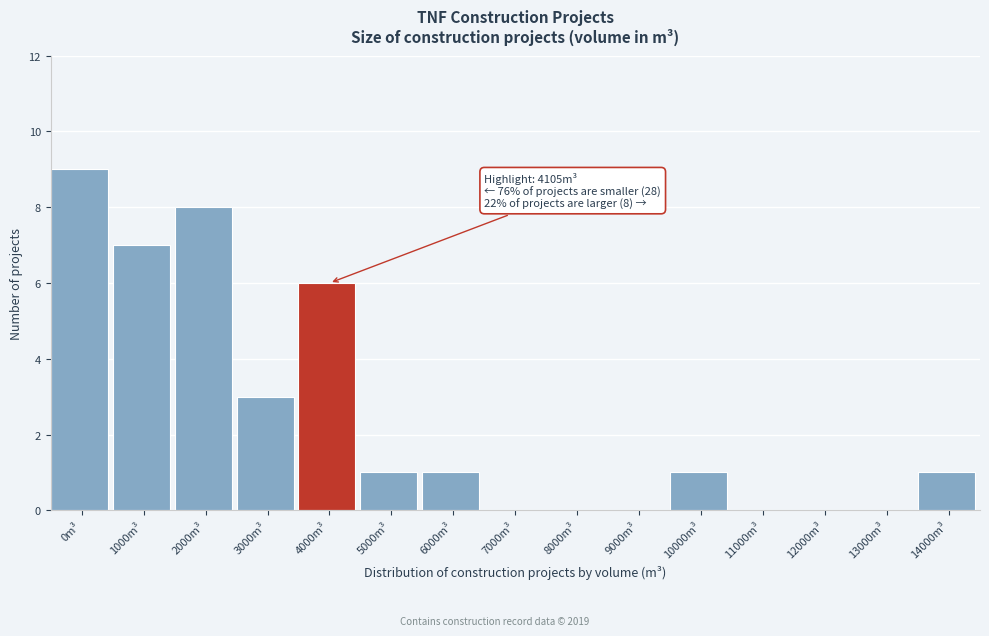

Reading left to right, list all the values displayed in this chart.

0m³=9	1000m³=7	2000m³=8	3000m³=3	4000m³=6	5000m³=1	6000m³=1	7000m³=0	8000m³=0	9000m³=0	10000m³=1	11000m³=0	12000m³=0	13000m³=0	14000m³=1